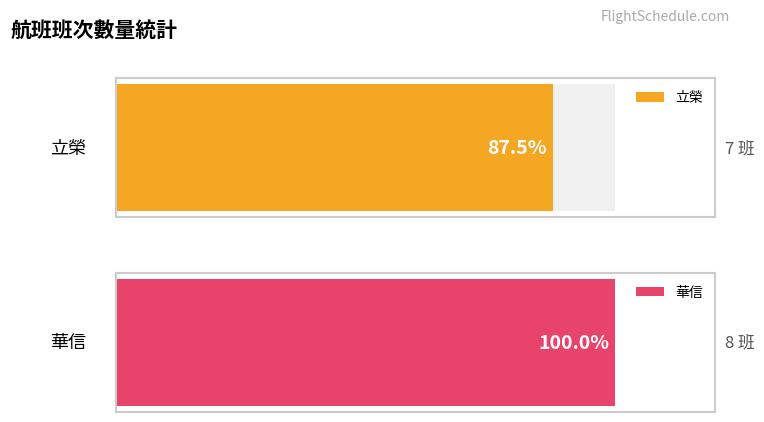

Is it true that 立榮 equals 12049 at 2?

False